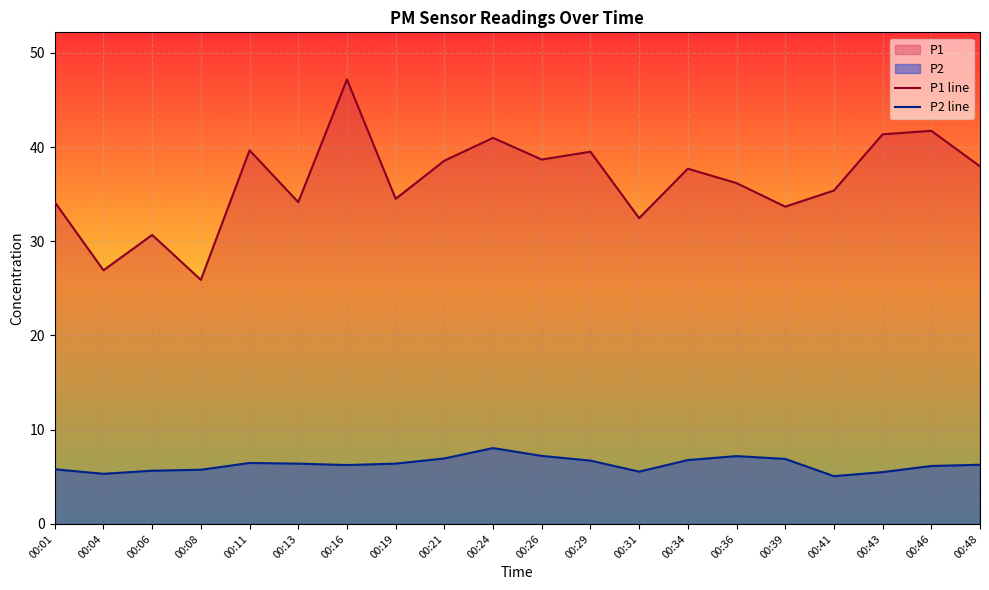

Which series has the largest total across all categories?

P1 line